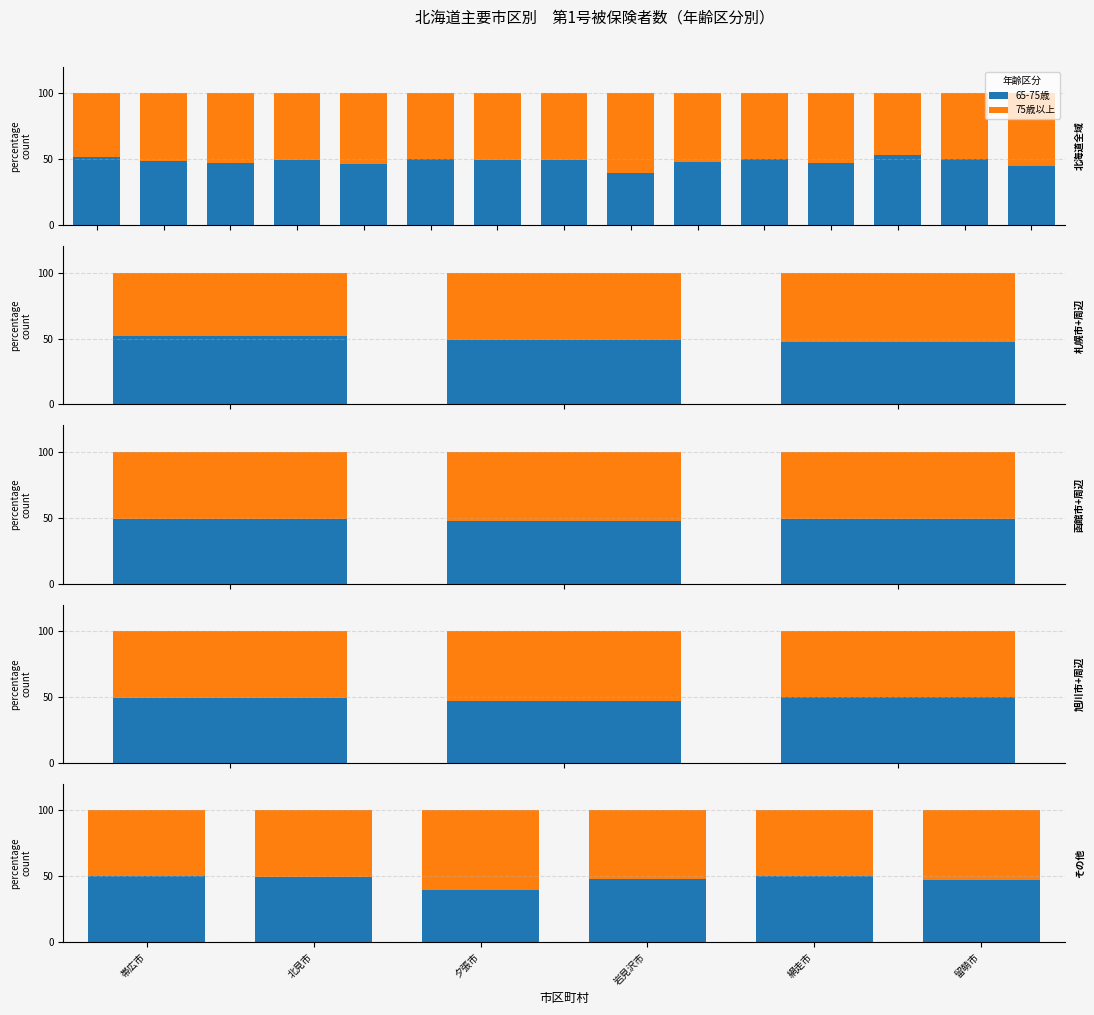

What is the difference between the second highest and minimum values in the 65-75歳 series?

10.3